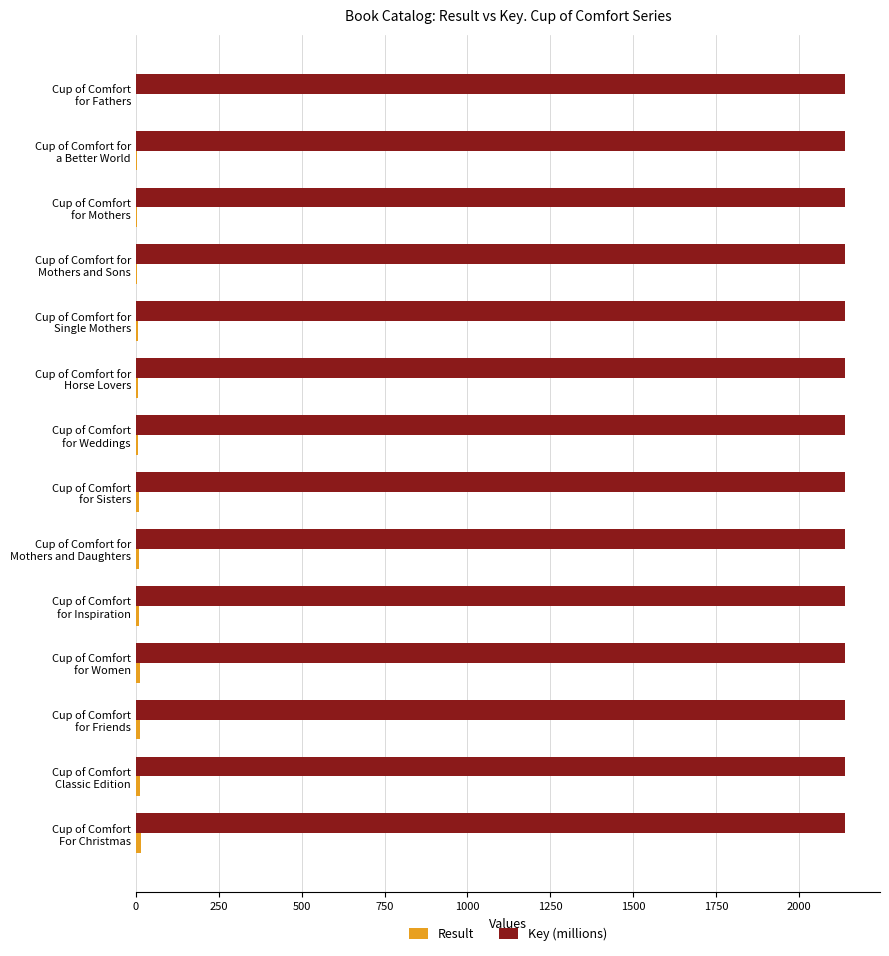

Which series has the largest total across all categories?

Key (millions)